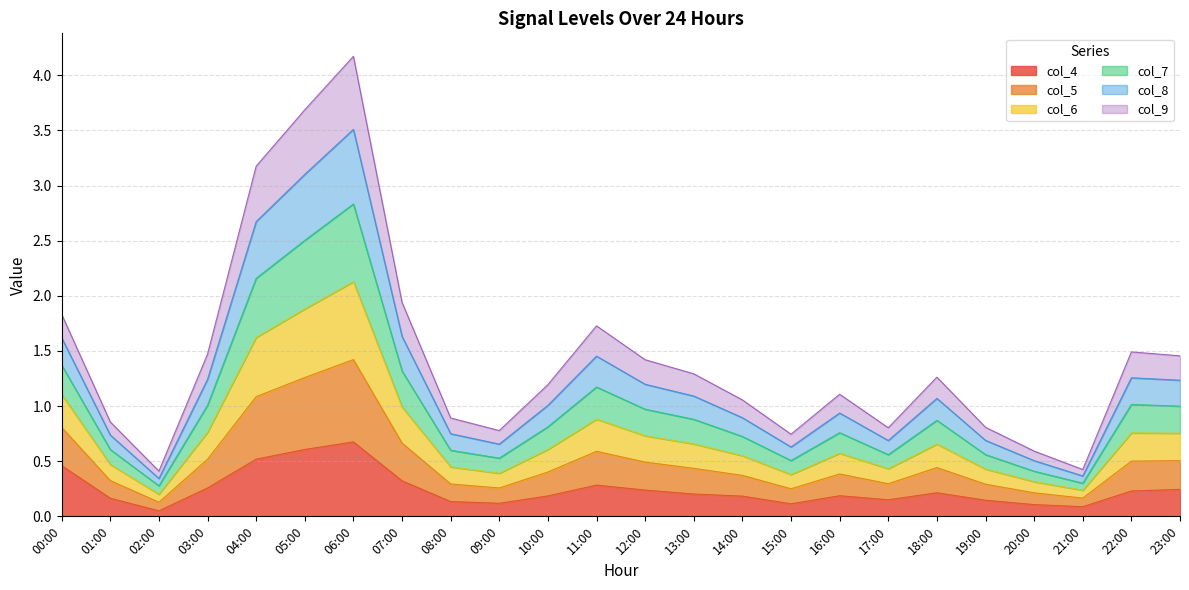

How many lines are shown in the chart?

6